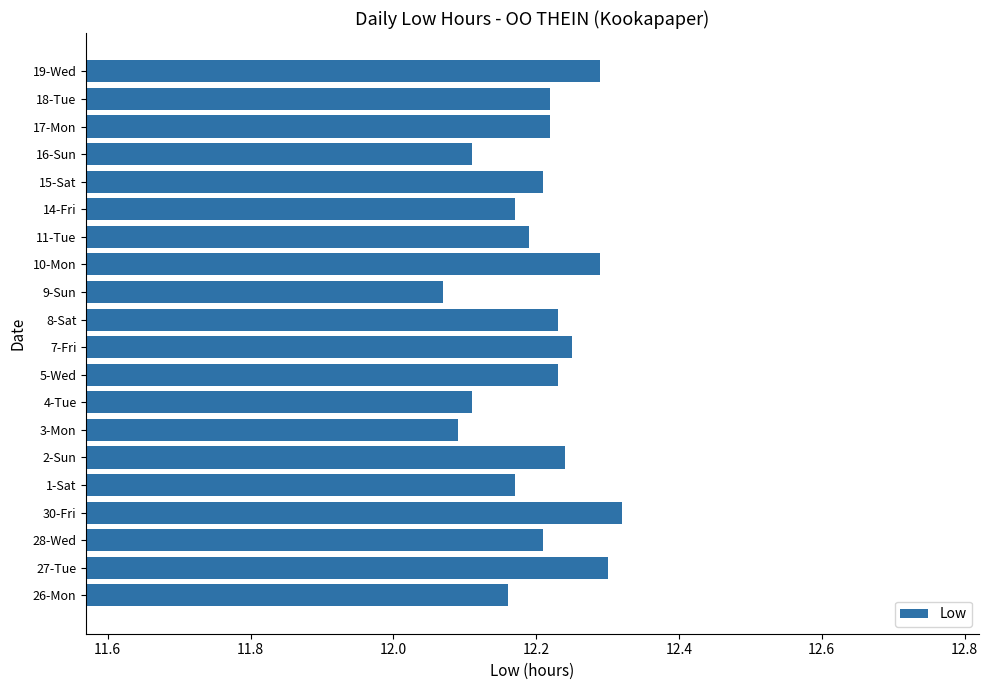

How many values are between 12 and 13?

20